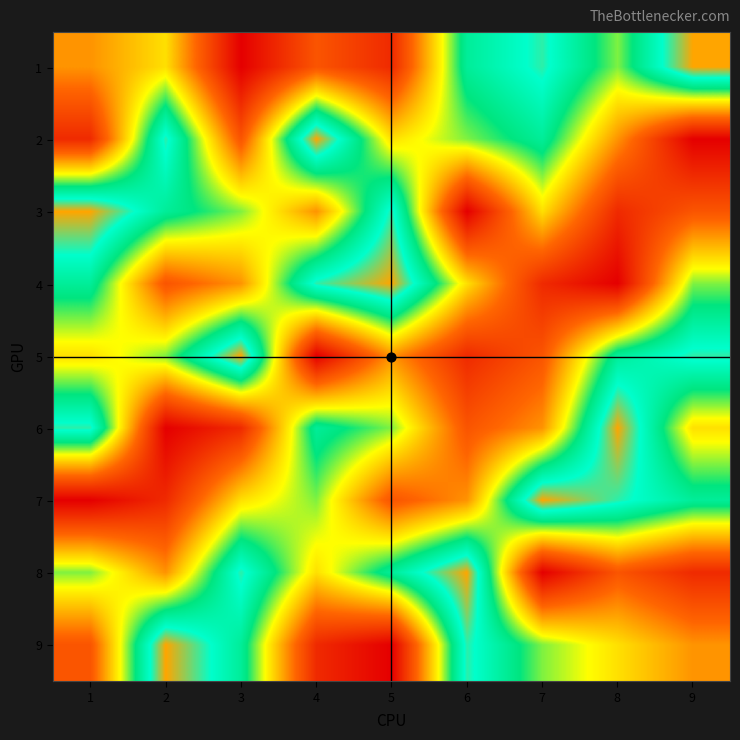

How many data points does each series have?

9